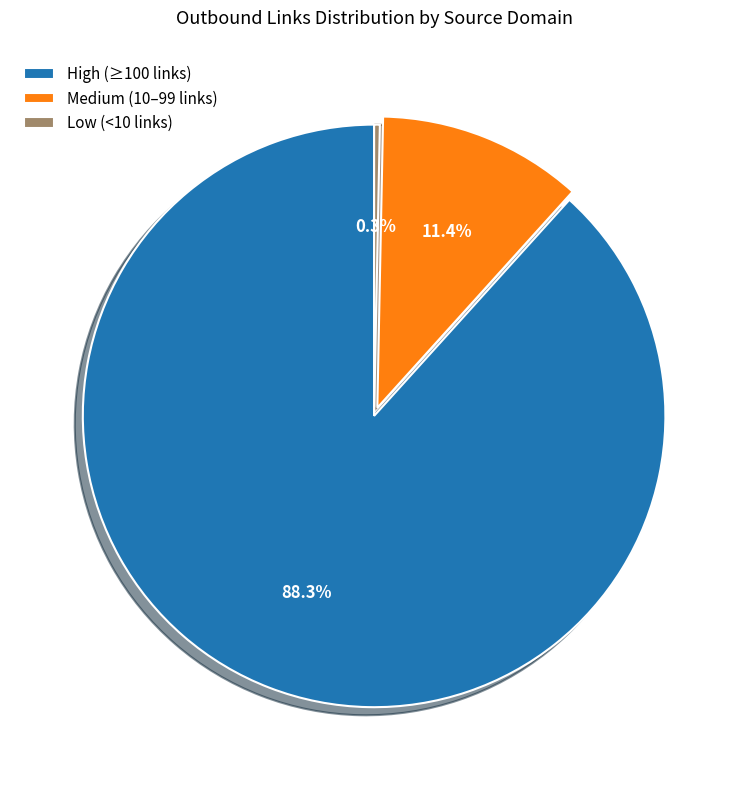

How many segments does this pie chart have?

3